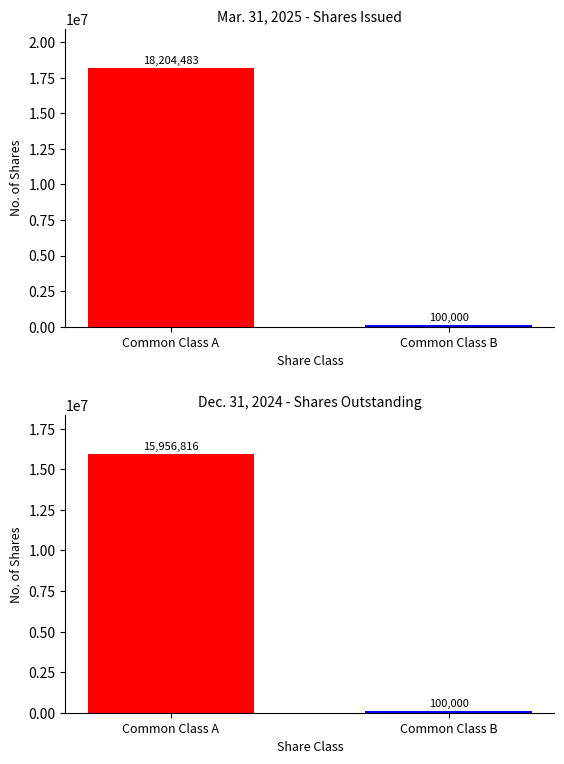

At how many categories does at least one series exceed 15114059?

1